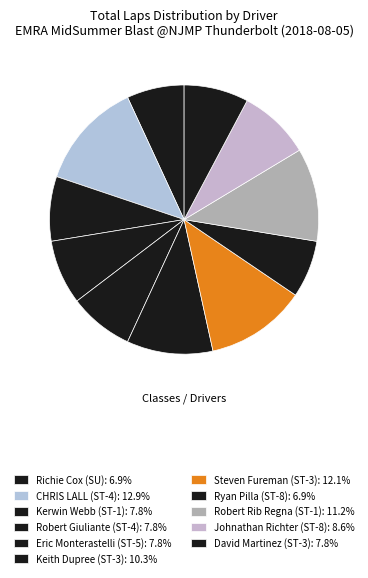

Approximately how many times larger is the value at Richie Cox (SU) compared to Keith Dupree (ST-3)?

0.7